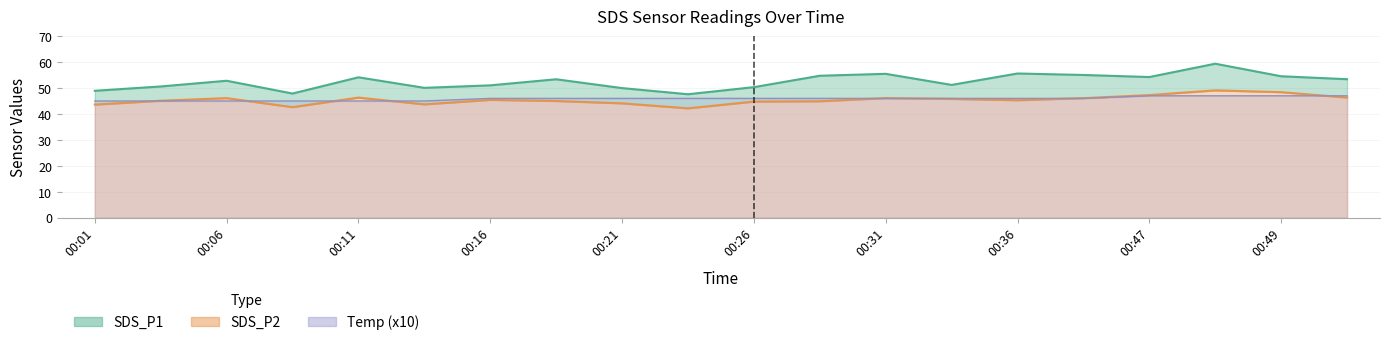

Which category has the highest value in the SDS_P2 series?

00:47